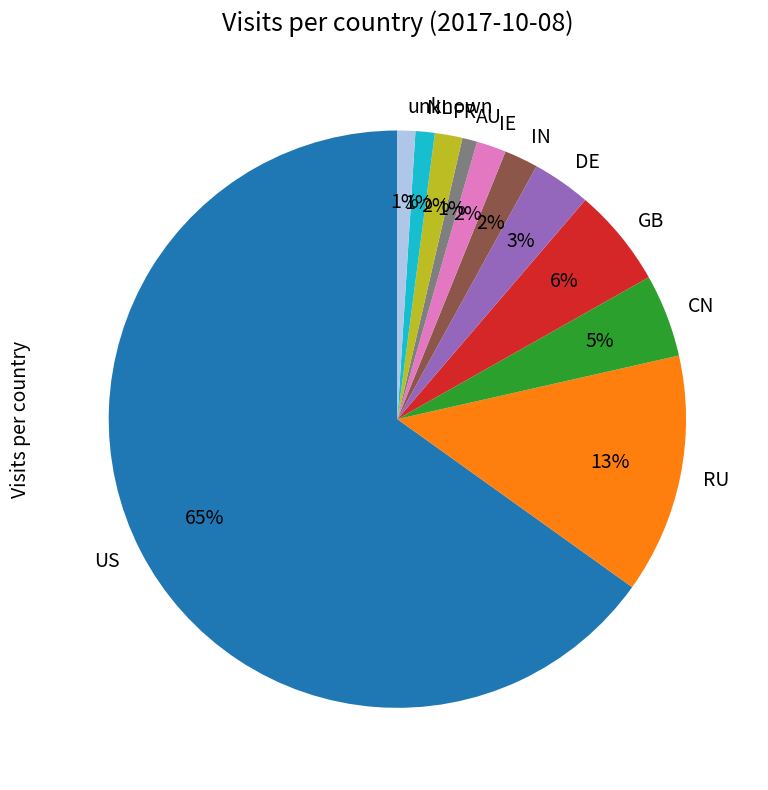

What percentage is the IE slice, to the nearest percent?

2%